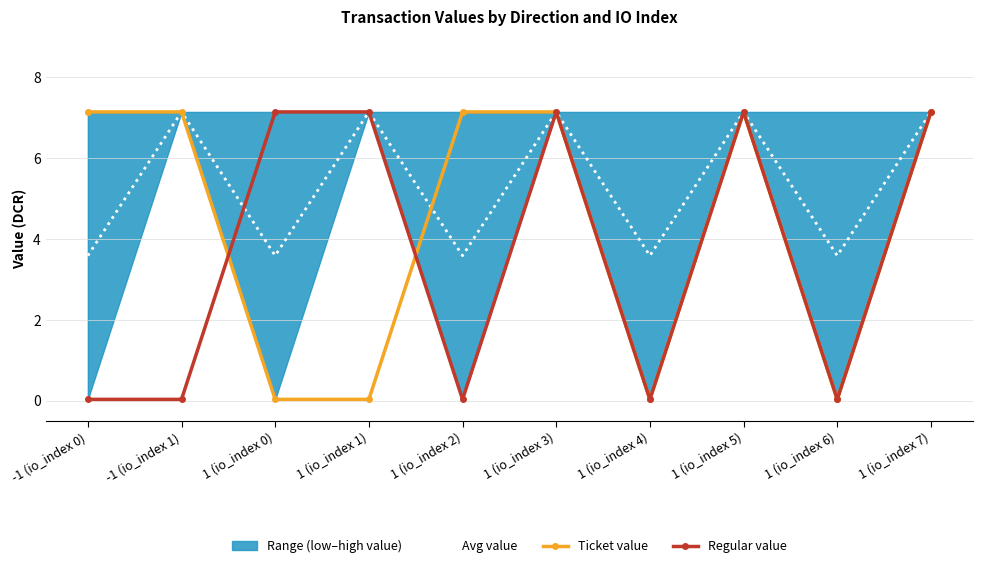

True or false: Avg value has more than 0 interior local peaks.

True